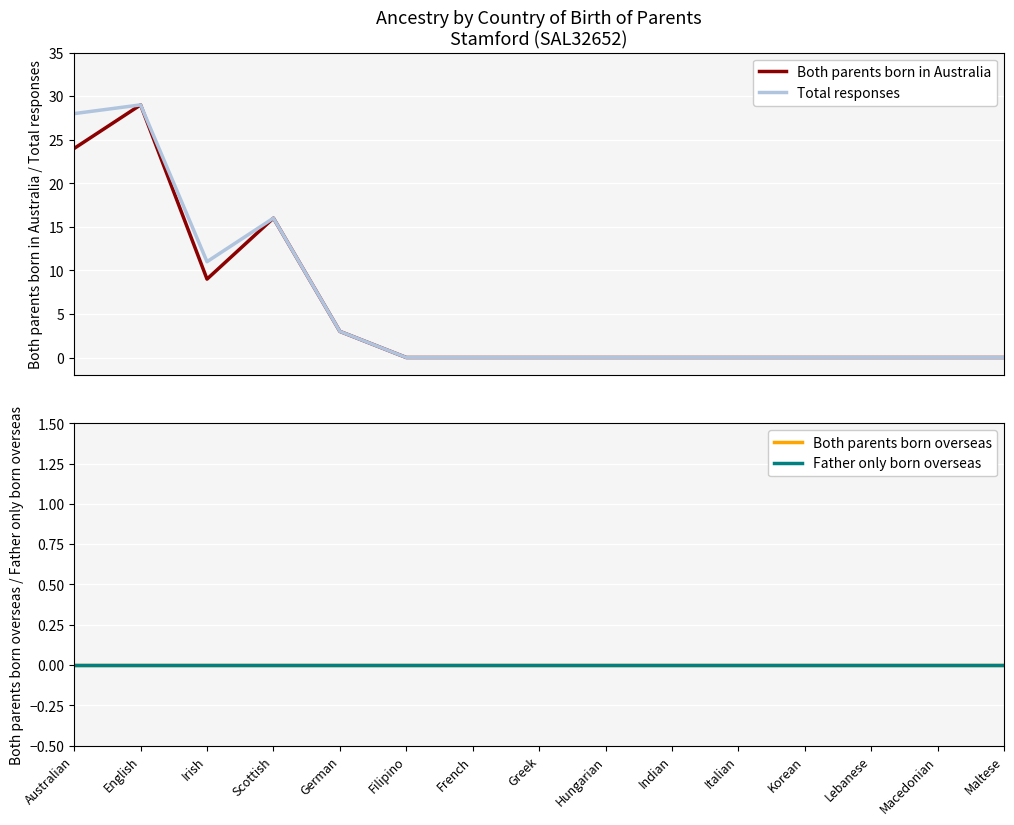

True or false: Total responses and Father only born overseas intersect in this chart.

False